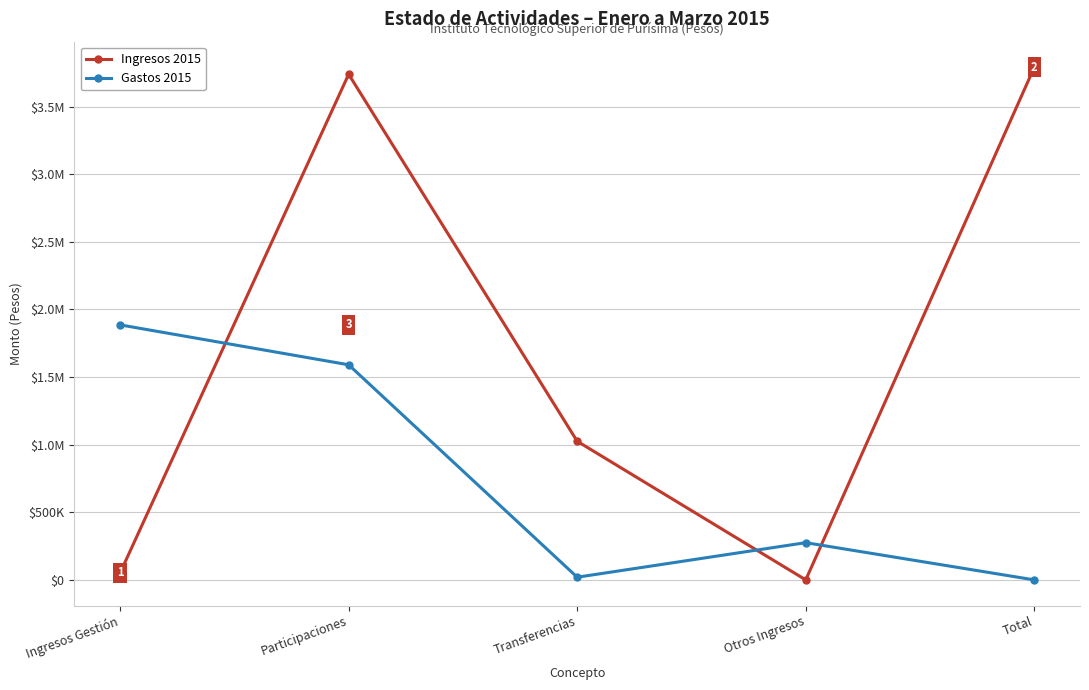

Reading right to left, what are all the values shown in this chart?

Ingresos 2015: 3791260.6	0.0	1025360.6	3739760.6	51500.0
Gastos 2015: 0.4	275355.8	19828.9	1590958.7	1886143.4